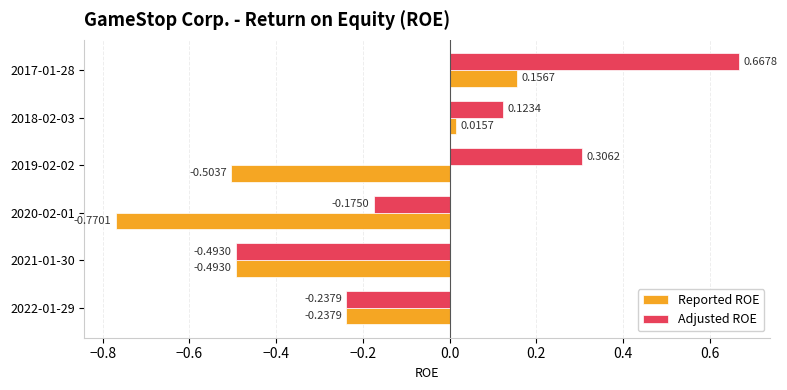

At which label does Reported ROE reach its minimum?

2020-02-01